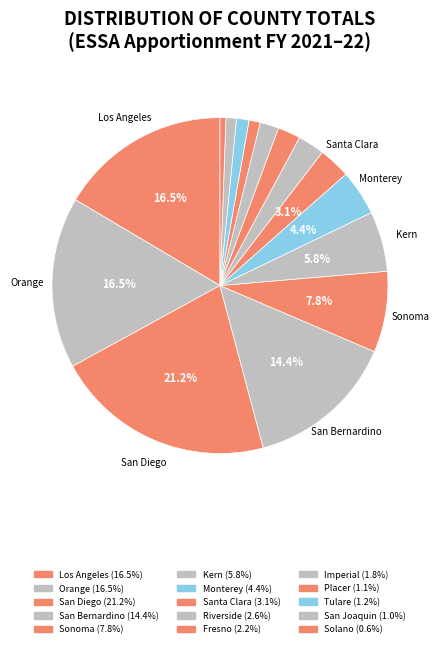

Count the number of slices in the pie.

15